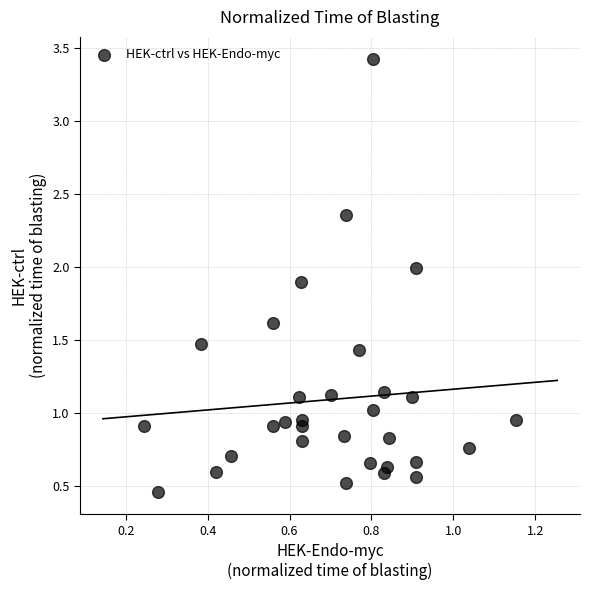

What is the range of Y values (max minus min)?

3.0